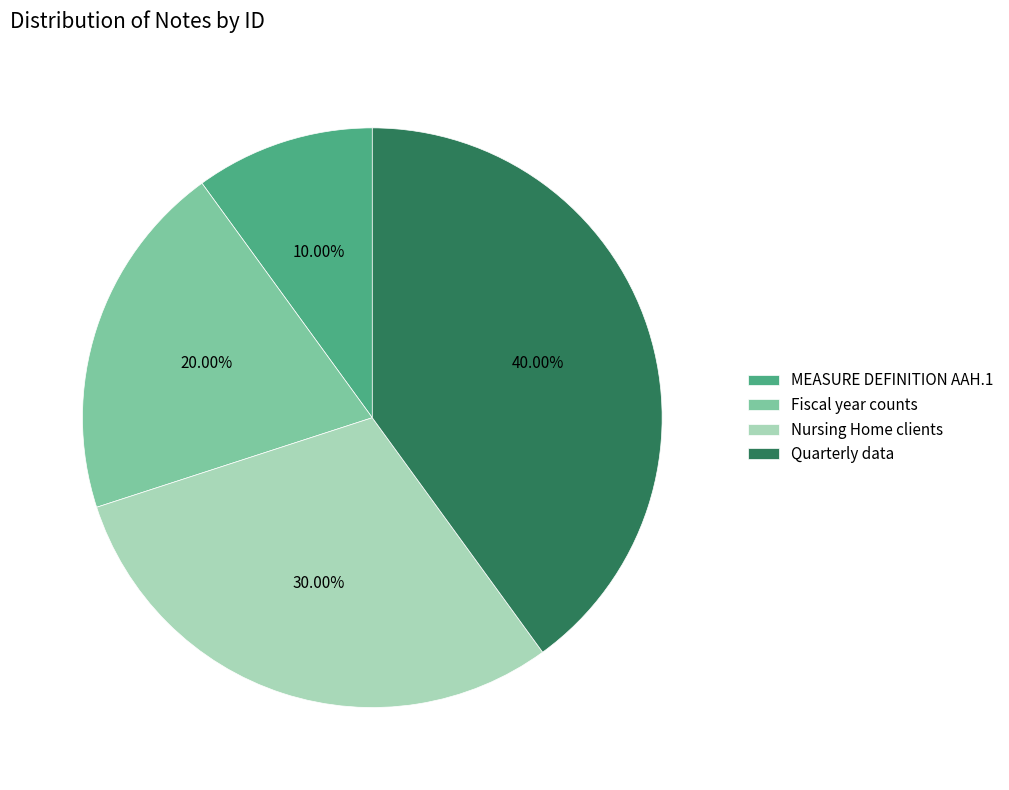

How many slices are in this pie chart?

4